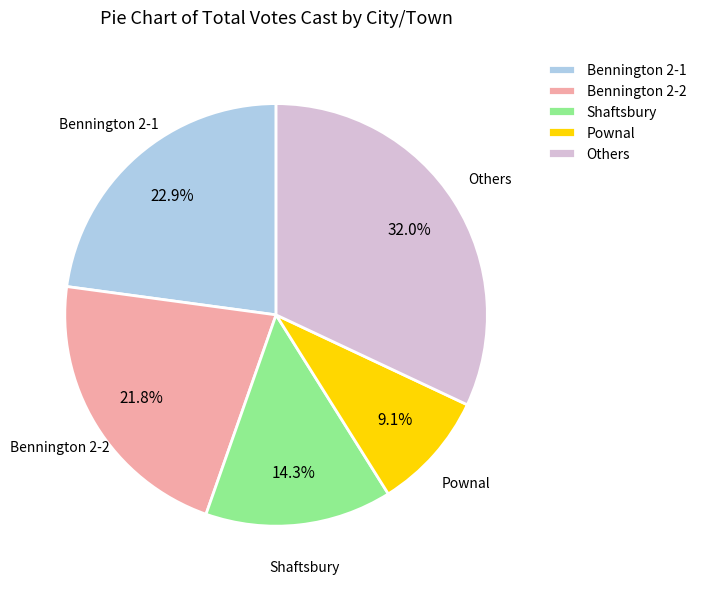

To the nearest percent, what is the average slice percentage?

20%